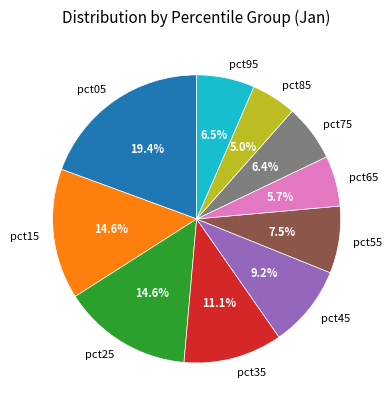

Is it true that pct65 is 6% of the pie?

True